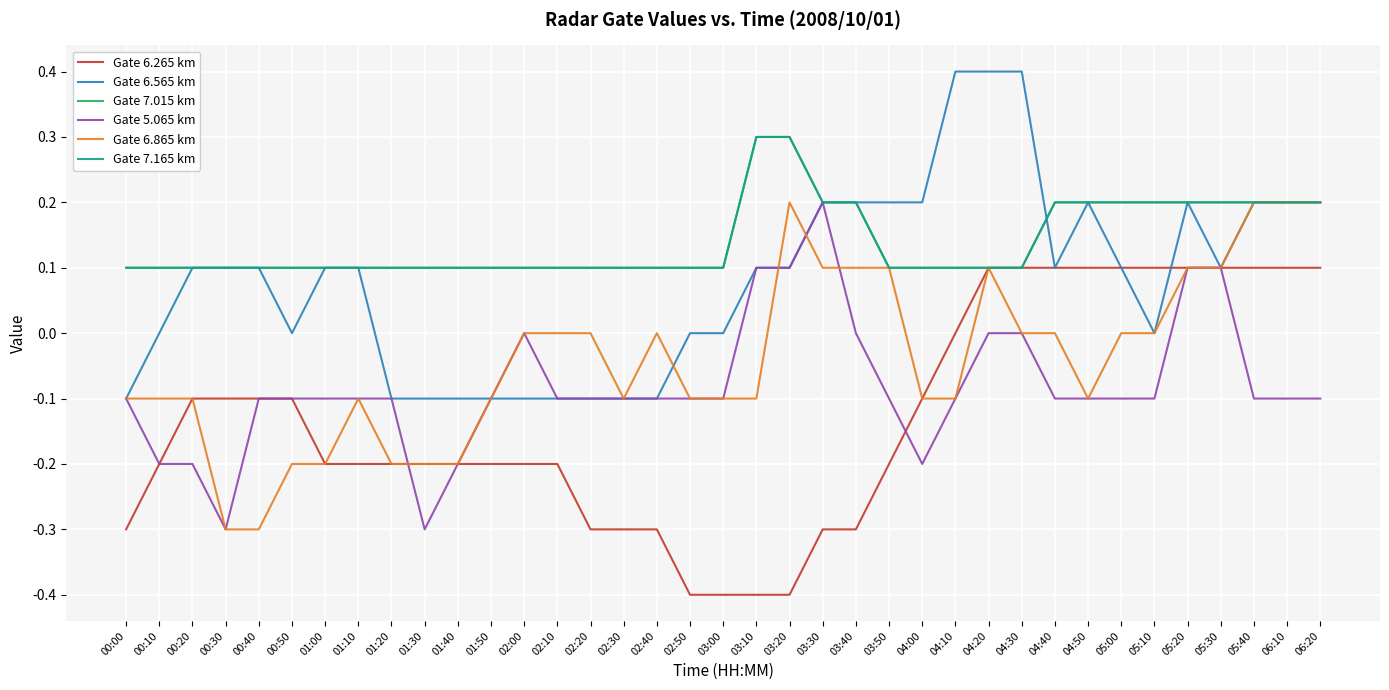

Rank the series at 00:00 from highest to lowest value.

Gate 7.015 km, Gate 7.165 km, Gate 6.565 km, Gate 5.065 km, Gate 6.865 km, Gate 6.265 km